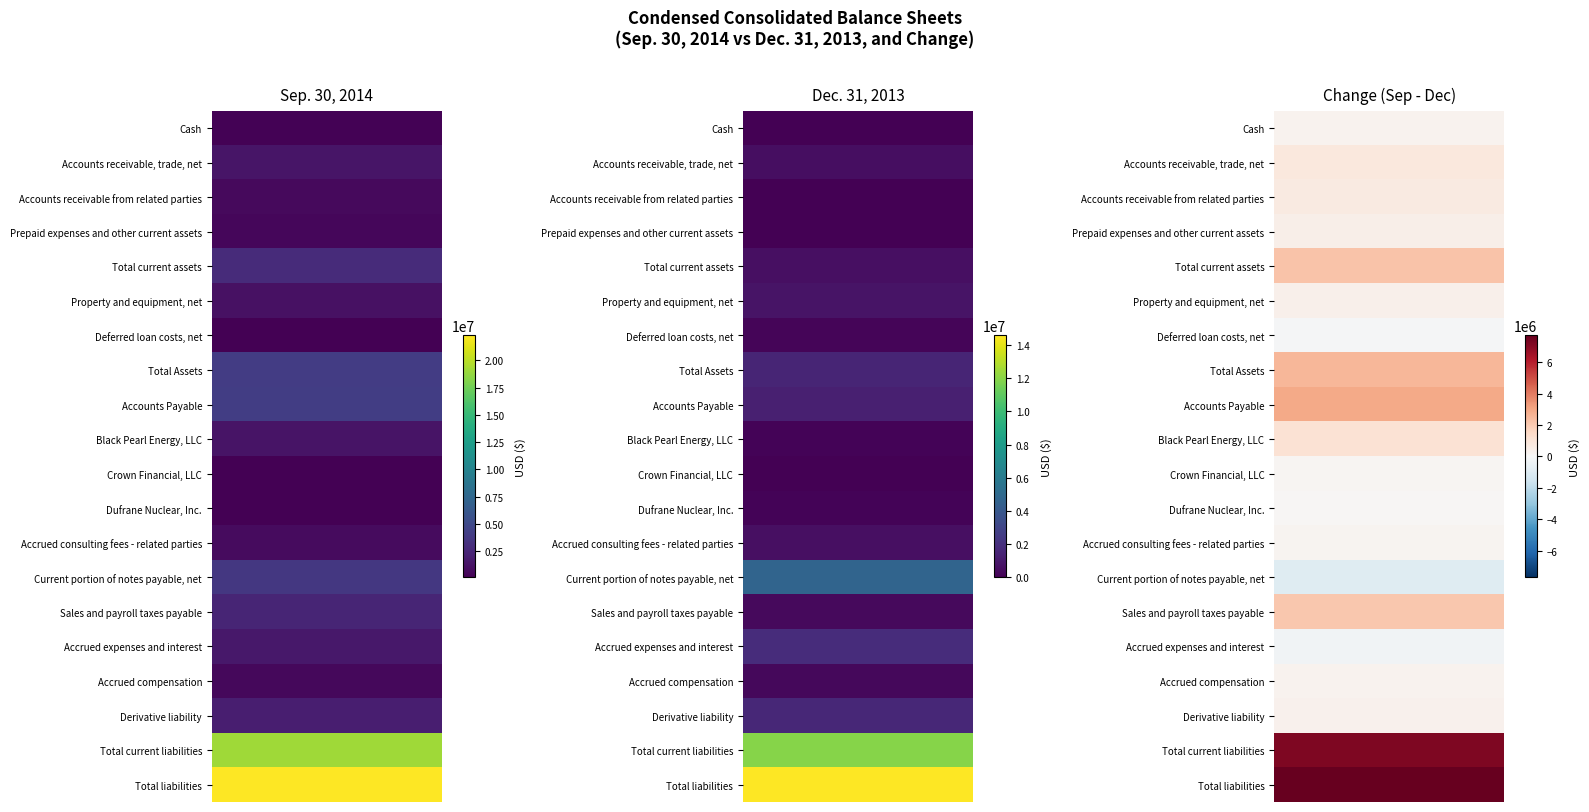

Reading left to right, extract all data points from this chart.

Sep. 30, 2014: 281931	1363890	681500	483235	2810556	1157770	119198	4087524	4158918	1277573	150685	193553	787166	3709661	2448509	1568083	578609	1963082	19164099	22283740
Dec. 31, 2013: 17301	532910	0	33370	583581	746638	185428	1515647	1256043	139763	0	132490	584666	4668492	350074	1839439	285190	1630985	11951231	14574240